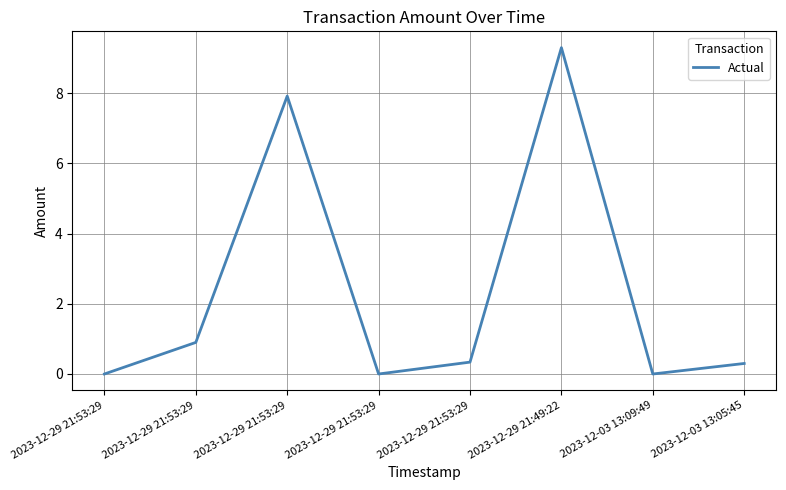

What is the greatest value displayed?

9.3